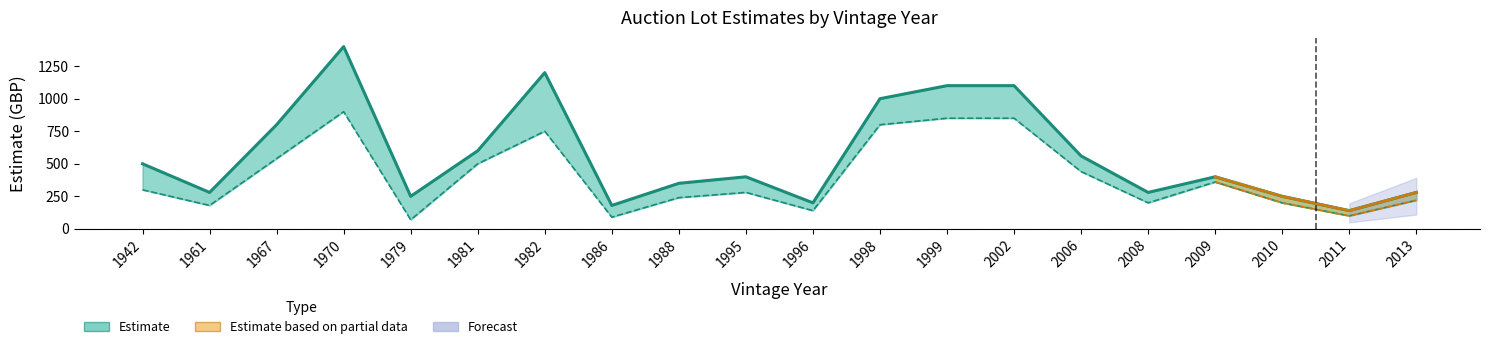

What is the highest value of the High Estimate series?

1400